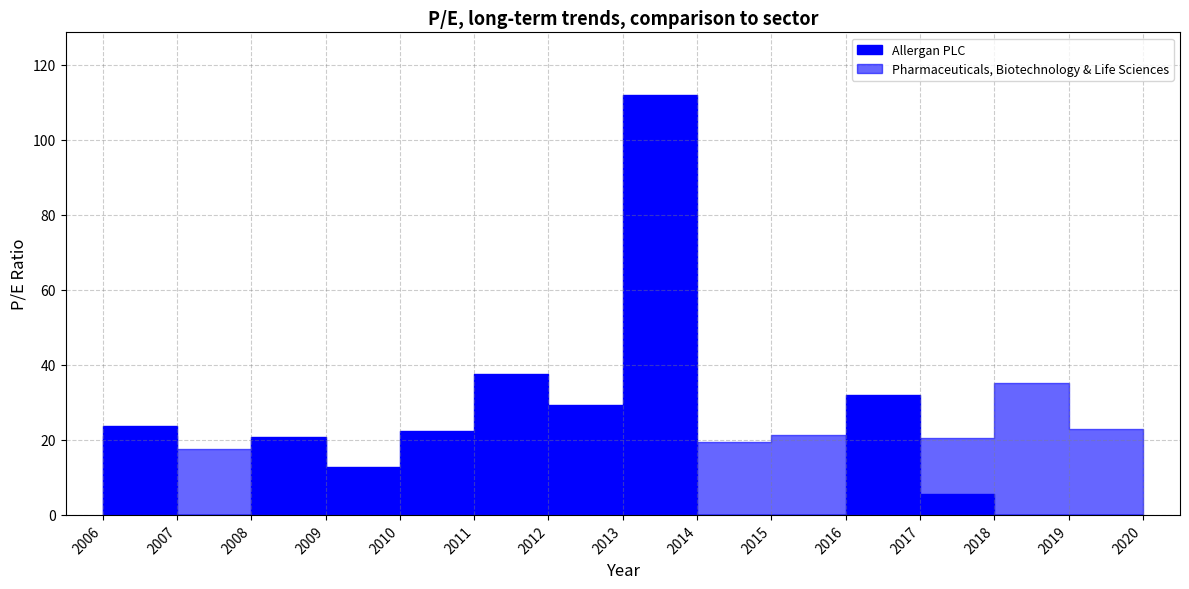

The value of Pharmaceuticals, Biotechnology & Life Sciences at 2008 is 20.0. True or false?

True